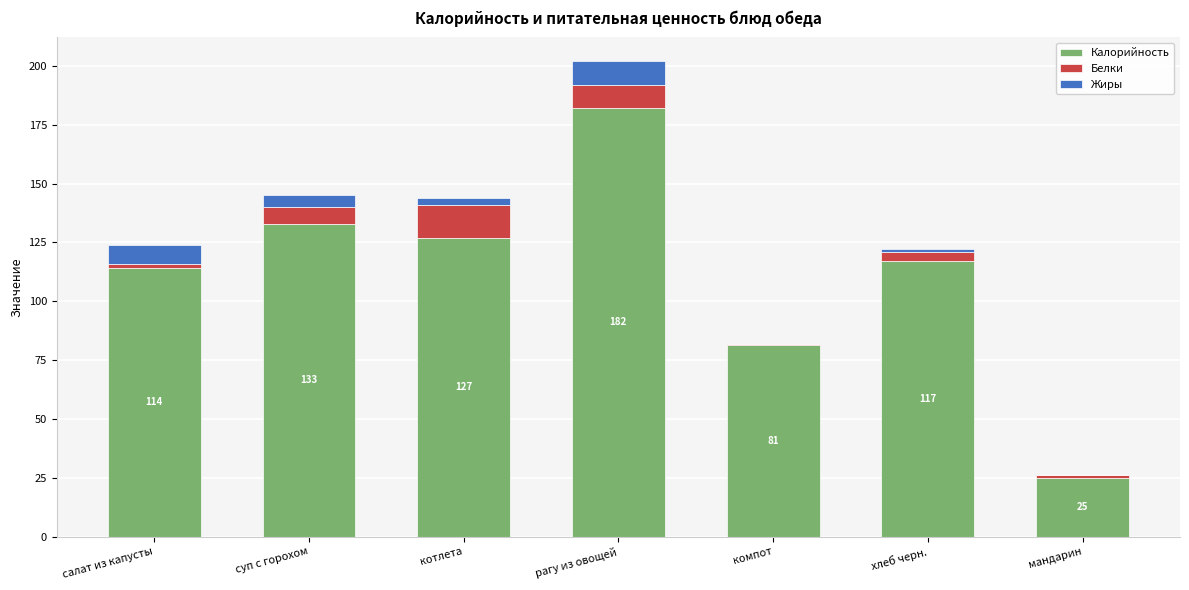

How many data points does each series have?

7